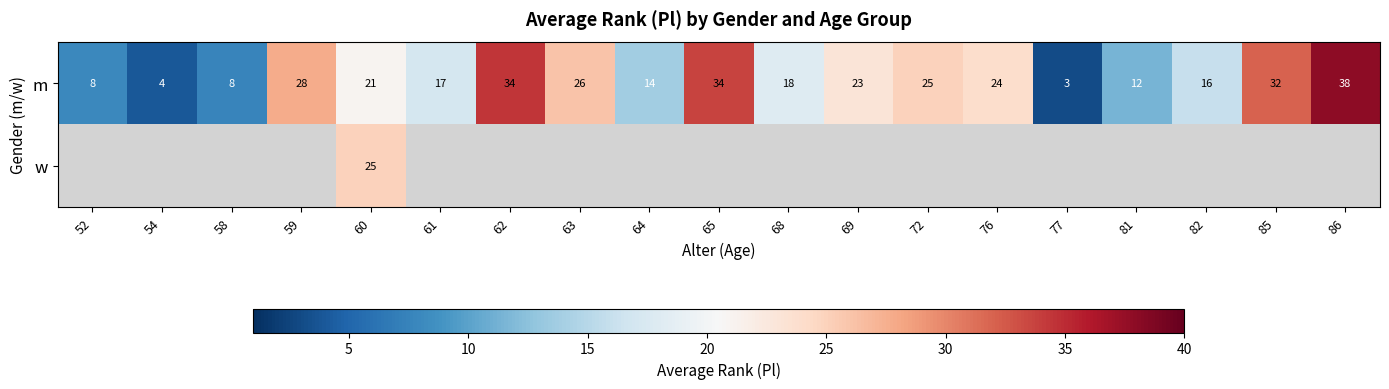

Where does the m series first go above 21?

59